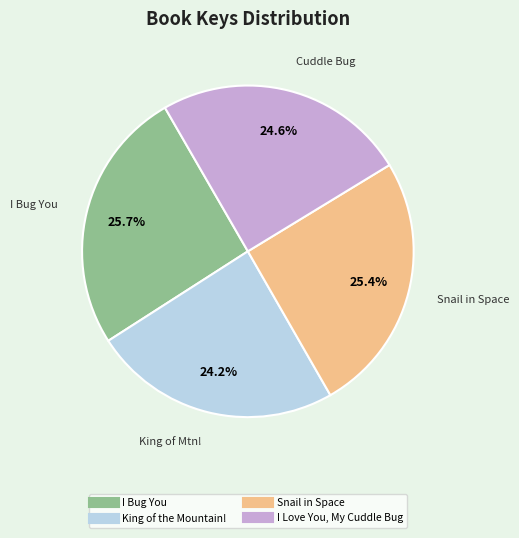

Is it true that I Bug You is 26% of the pie?

True